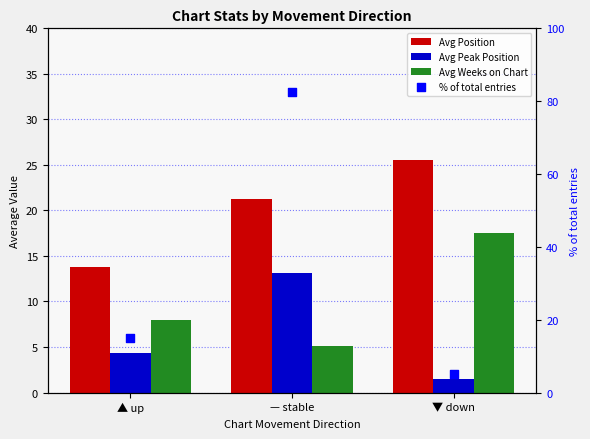

At which category is the sum across all series the highest?

— stable